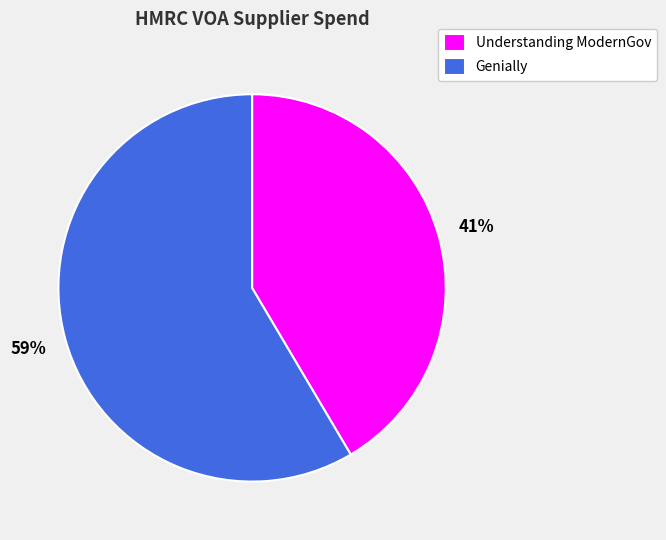

The Genially slice represents 64% of the pie. True or false?

False